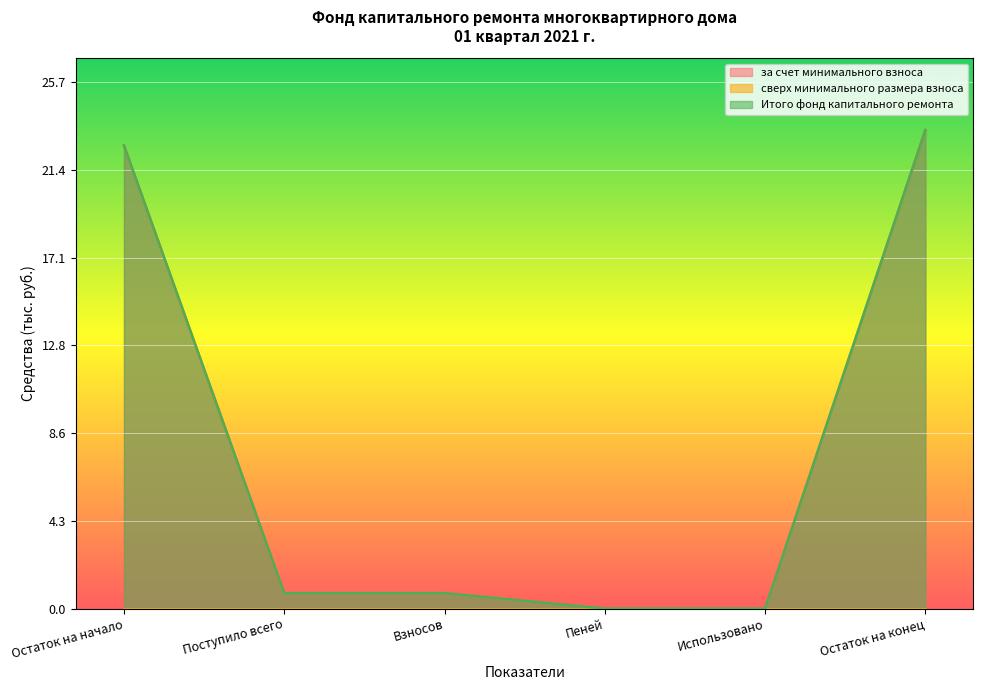

At which label does за счет минимального взноса reach its minimum?

Пеней